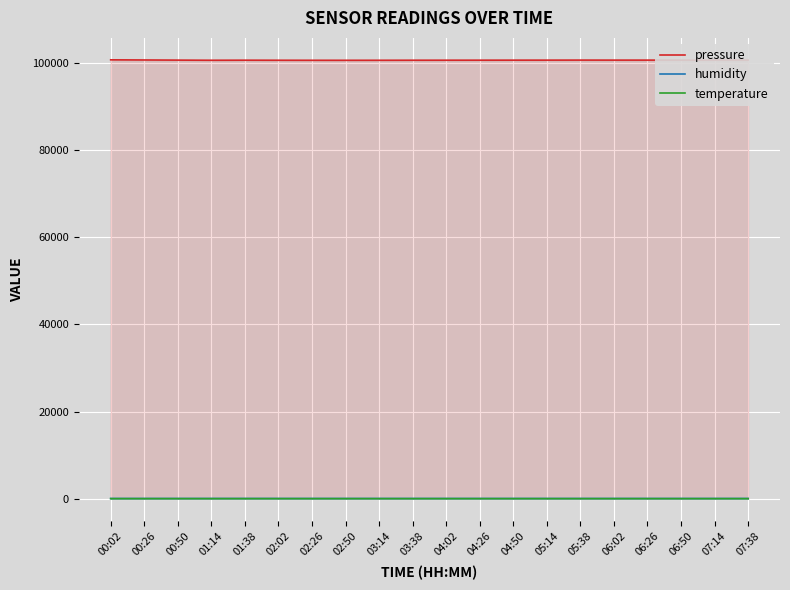

Which series has the largest total across all categories?

pressure